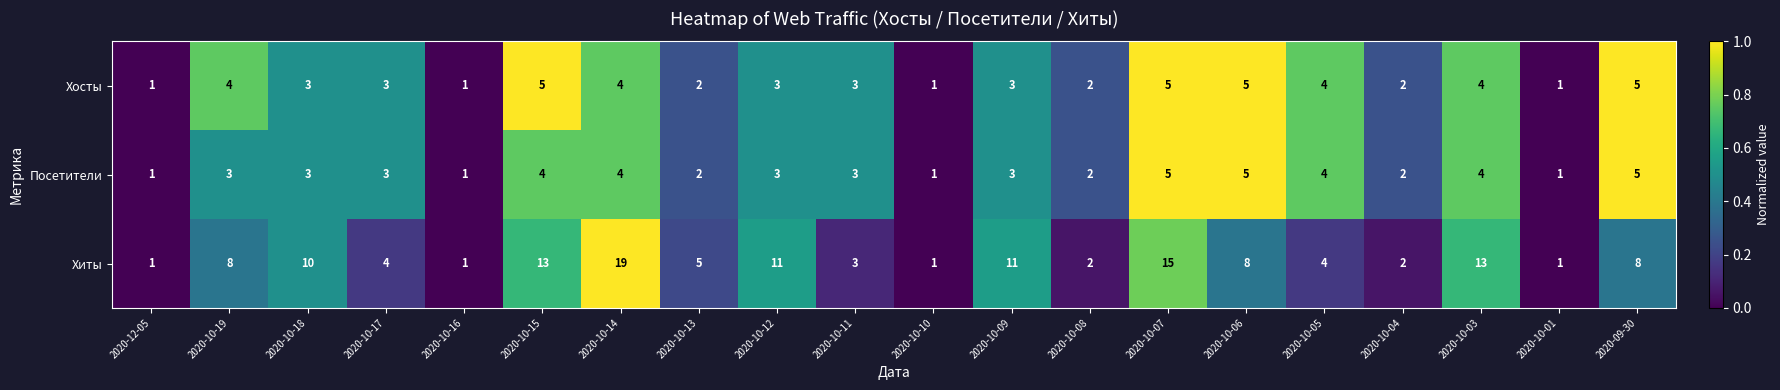

What is the maximum value for Хосты?

5